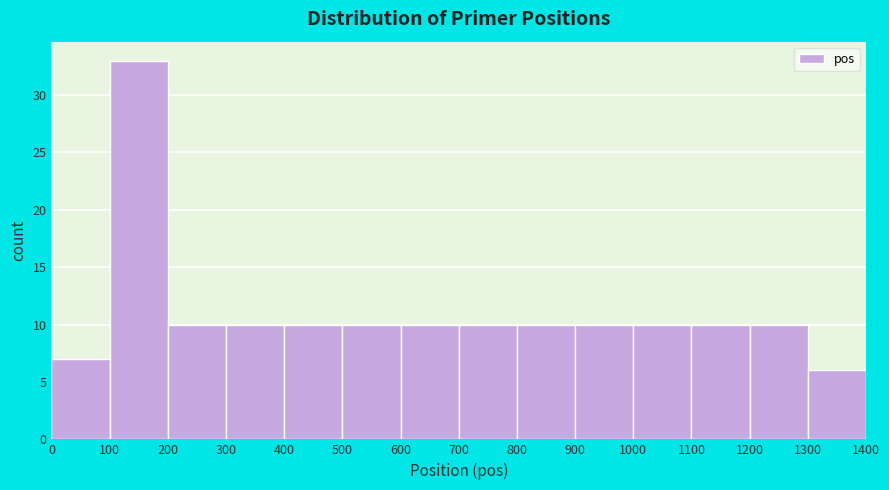

How tall is the bar that spans 200 to 300 on the x-axis? The values are not printed on the chart, so give them approximately, as read against the axis.

10